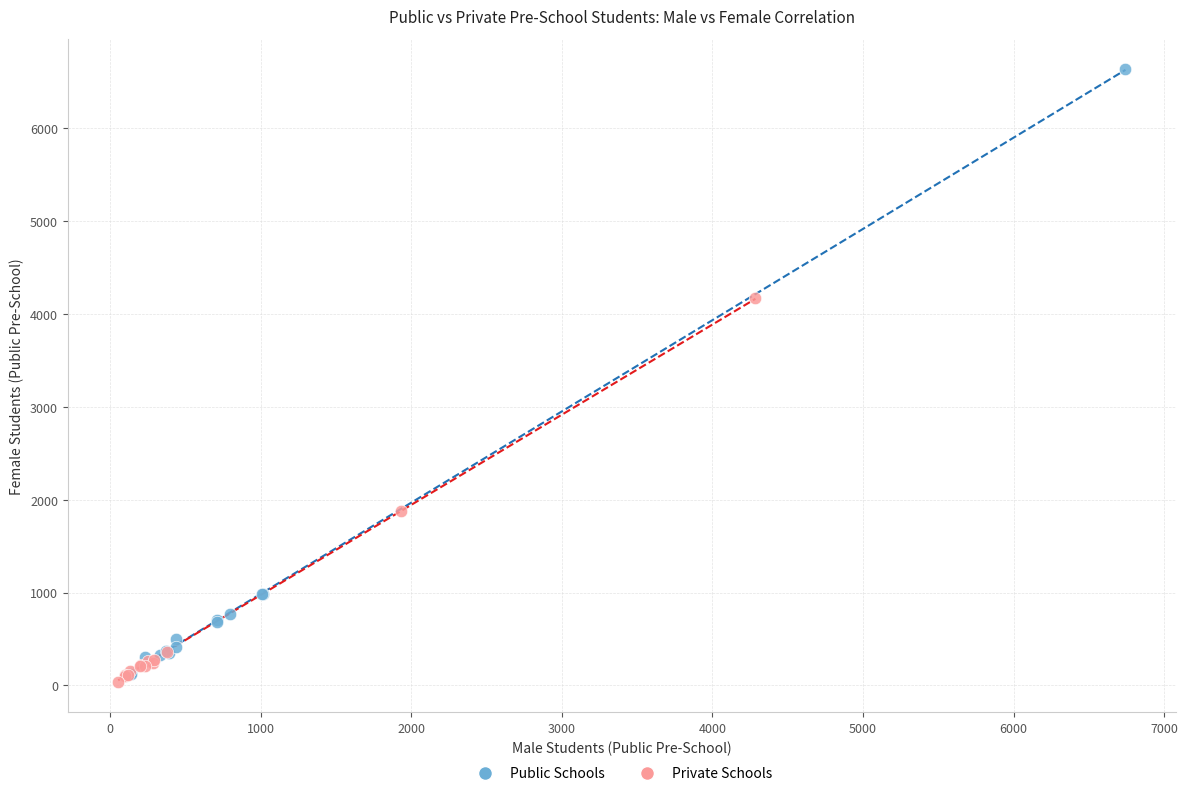

Which series has the widest spread of Y values?

Public Schools